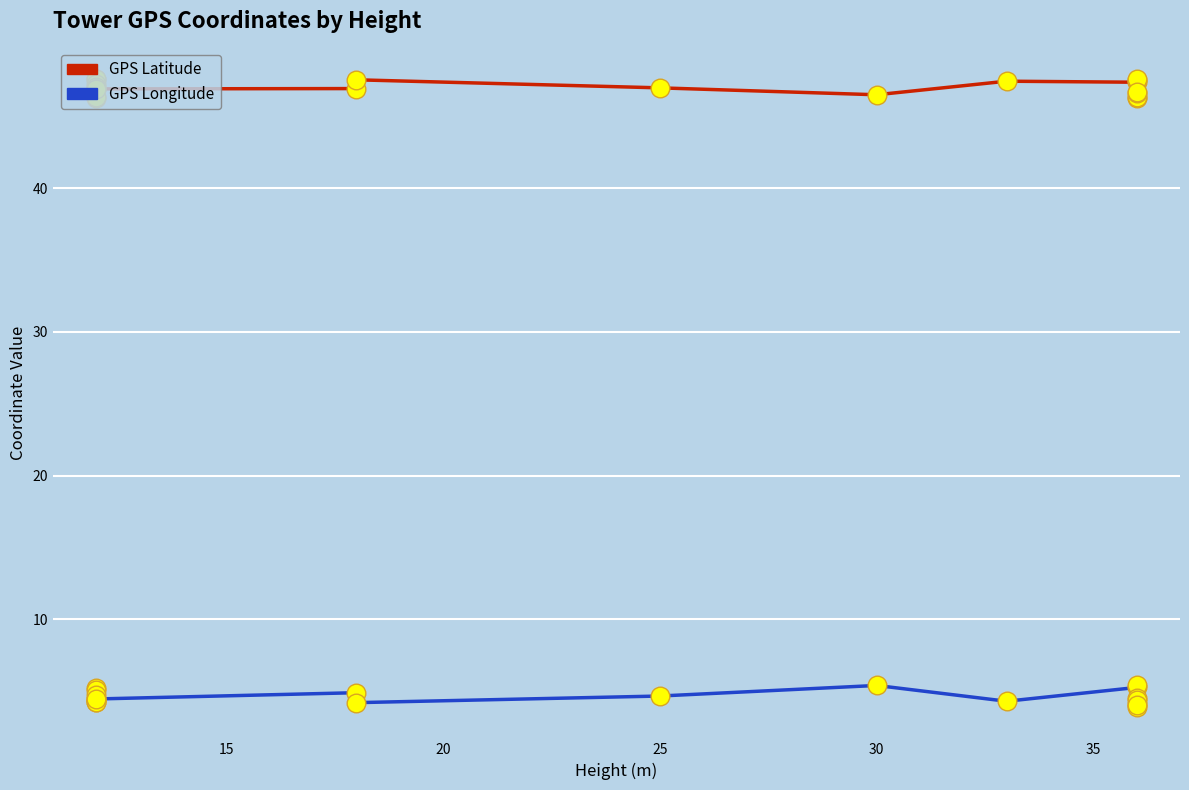

What are all the series names shown in the legend?

GPS Latitude, GPS Longitude